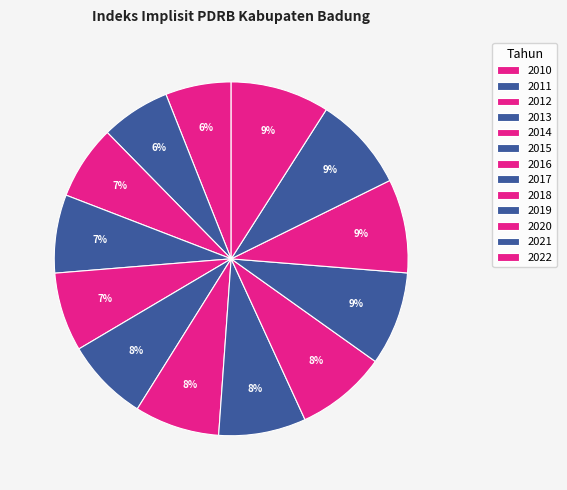

How many slices are in this pie chart?

13